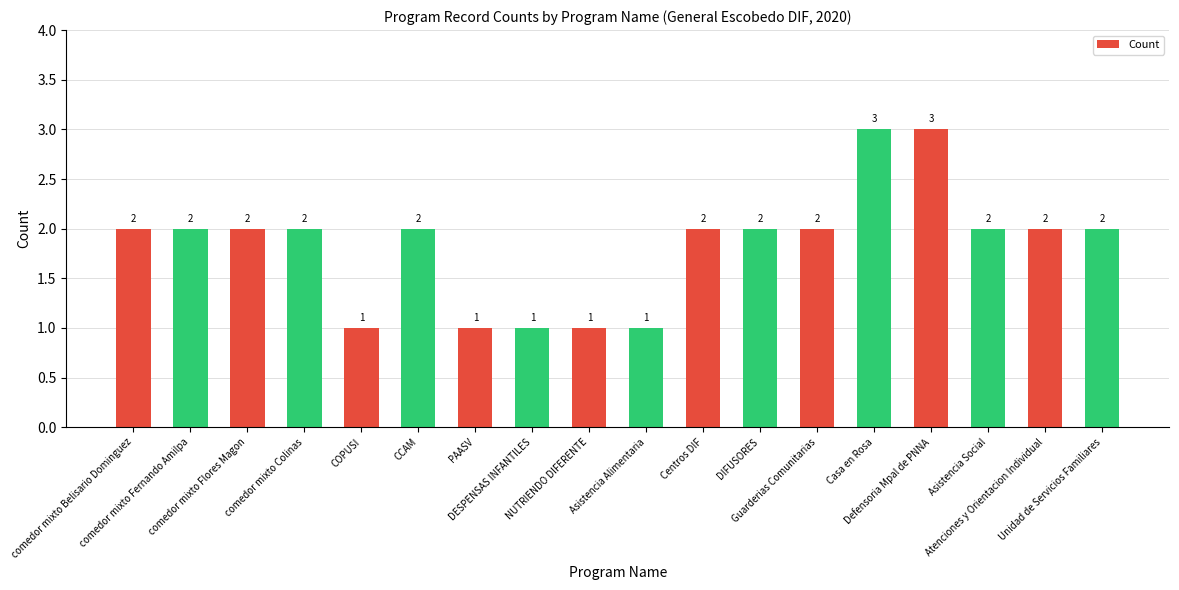

What is the value of the 3rd bar from the left?

2